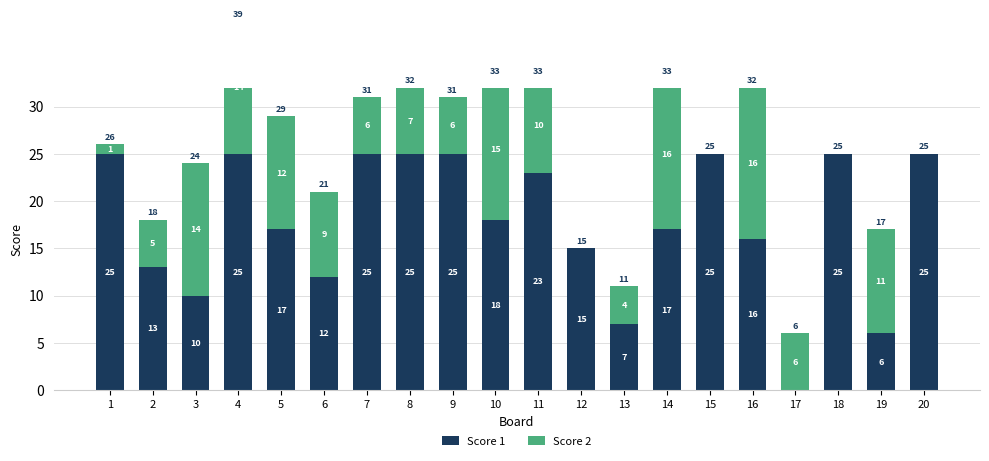

How many positive values does the Score 2 series have?

16